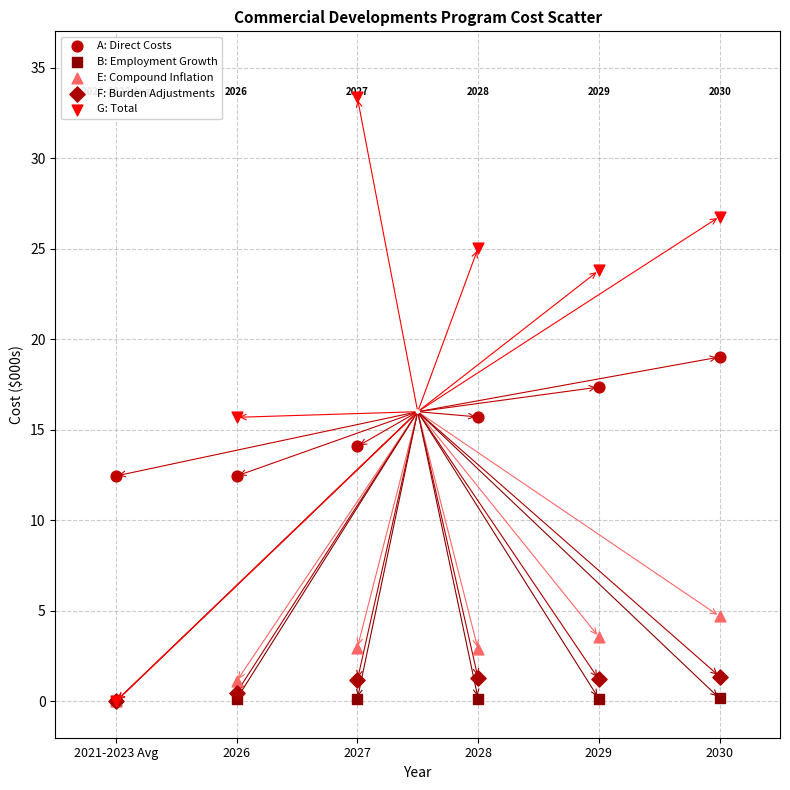

What are all the series names shown in the legend?

A: Direct Costs, B: Employment Growth, E: Compound Inflation, F: Burden Adjustments, G: Total